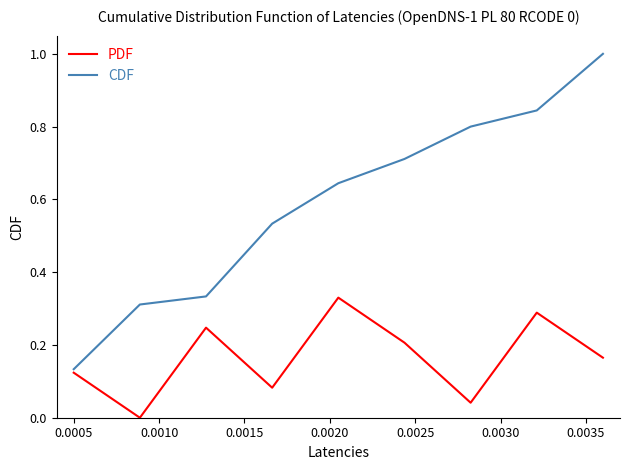

Which series has the widest spread of values?

CDF